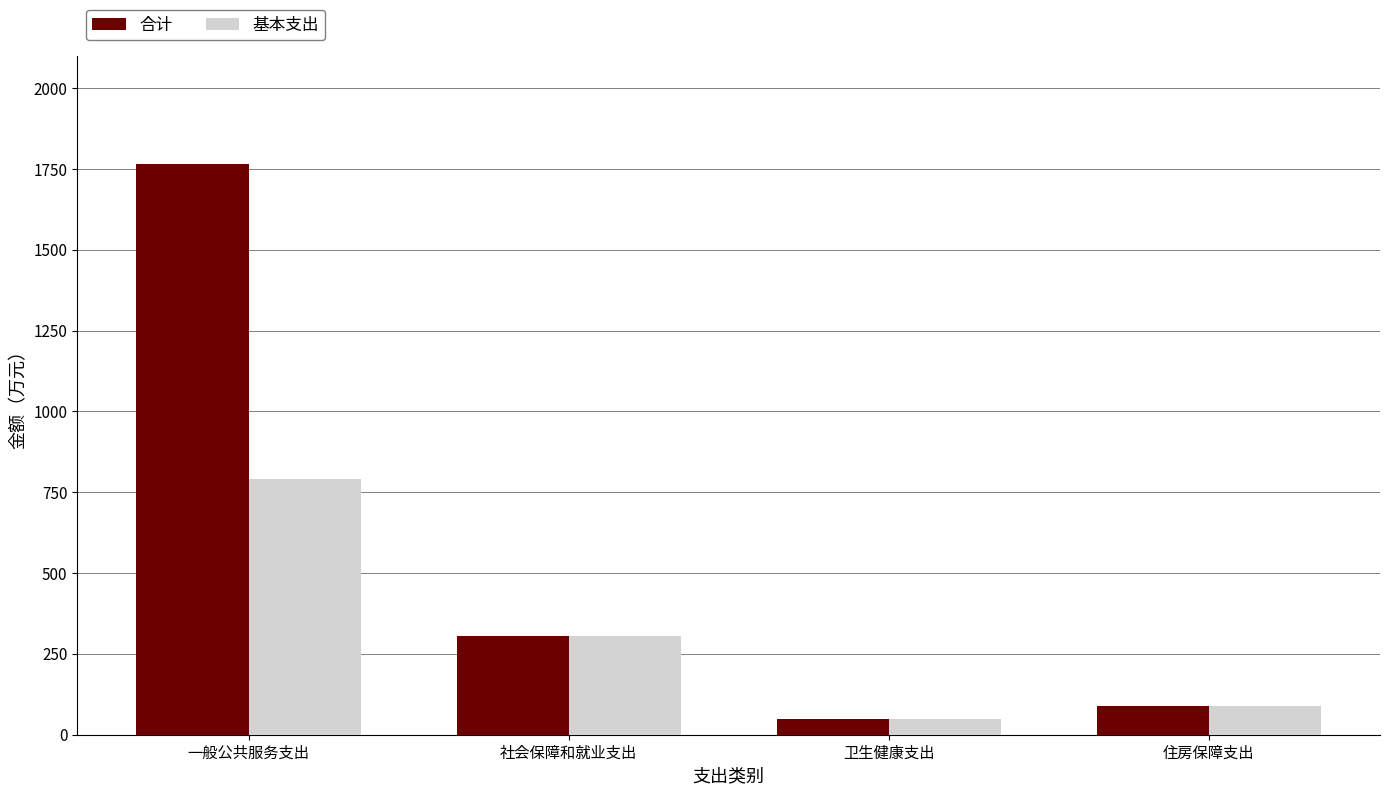

Does the chart contain any negative values?

No